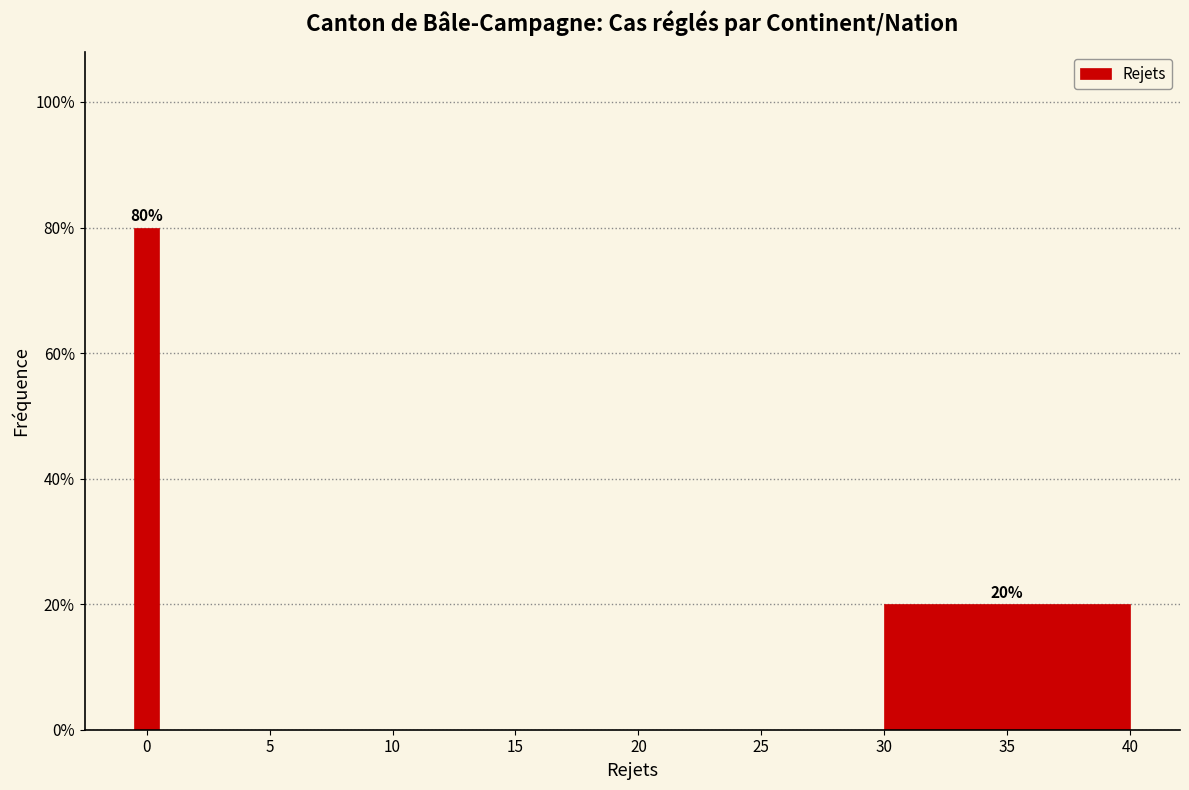

Around what value on the x-axis is the tallest bar? Give the approximate position of its centre, as read against the axis.

0.0